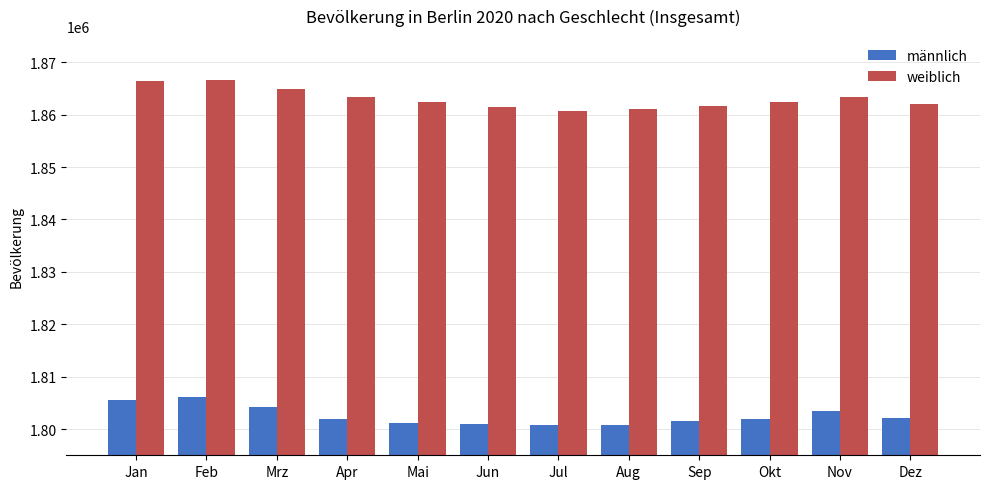

What are all the series names shown in the legend?

männlich, weiblich